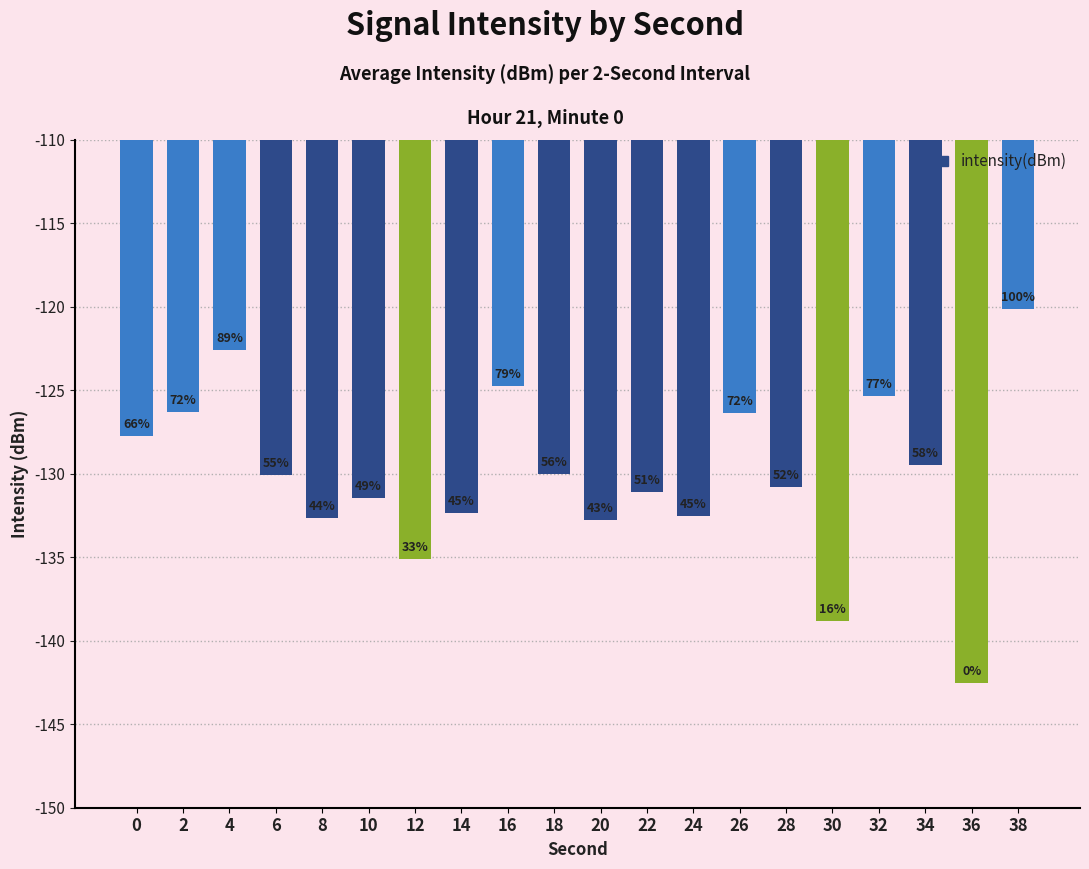

How many bars are there in total?

20